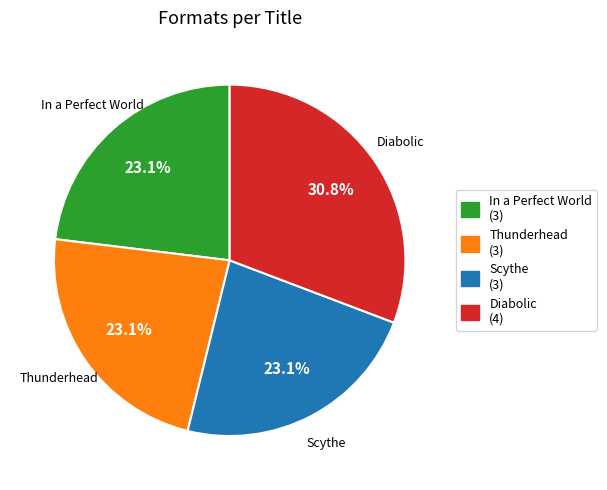

To the nearest percent, what is the average slice percentage?

25%